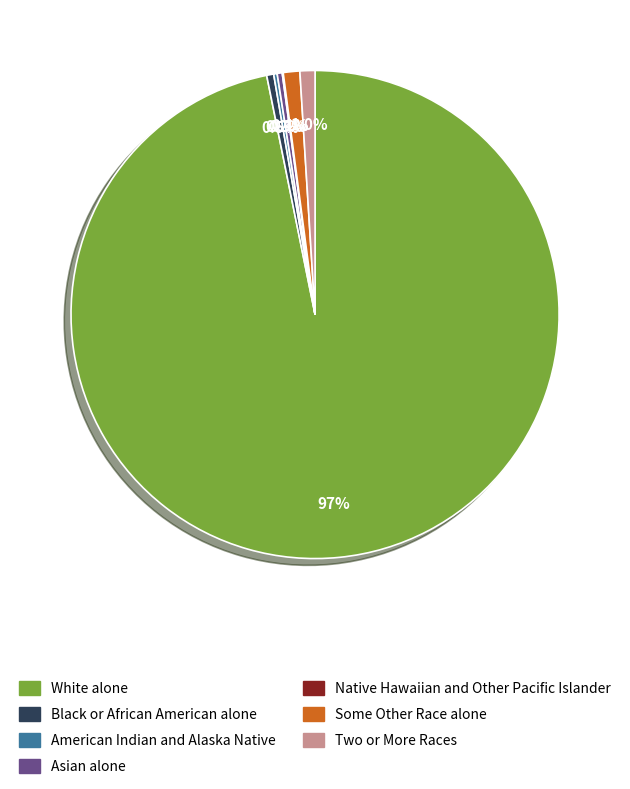

Between Asian alone and White alone, which is larger?

White alone